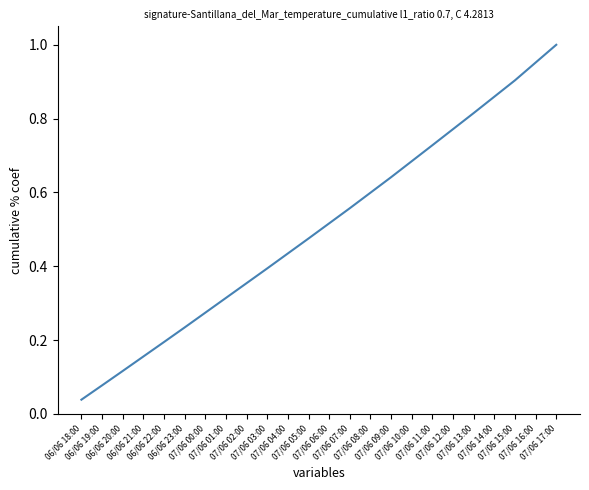

Between 07/06 10:00 and 07/06 07:00, which is larger?

07/06 10:00